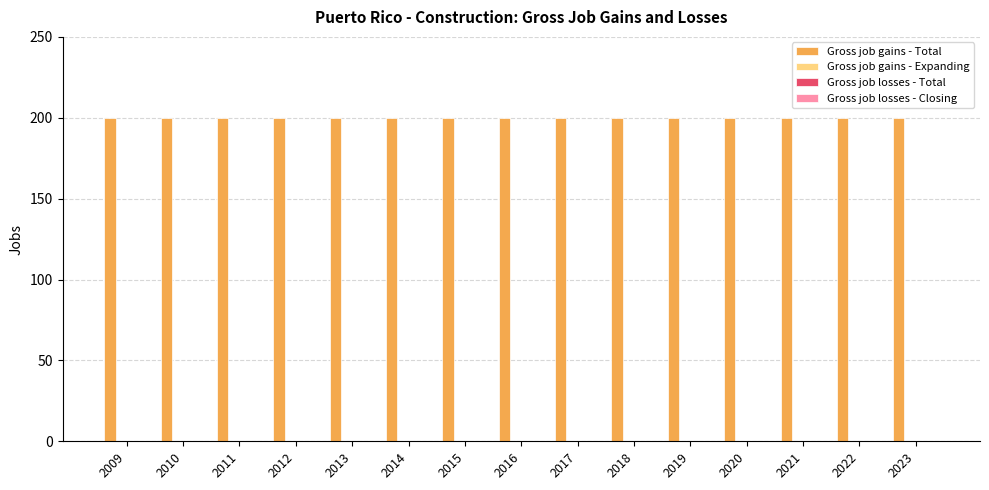

Reading left to right, what are all the values shown in this chart?

Gross job gains - Total: 2009=200	2010=200	2011=200	2012=200	2013=200	2014=200	2015=200	2016=200	2017=200	2018=200	2019=200	2020=200	2021=200	2022=200	2023=200
Gross job gains - Expanding: 2009=0	2010=0	2011=0	2012=0	2013=0	2014=0	2015=0	2016=0	2017=0	2018=0	2019=0	2020=0	2021=0	2022=0	2023=0
Gross job losses - Total: 2009=0	2010=0	2011=0	2012=0	2013=0	2014=0	2015=0	2016=0	2017=0	2018=0	2019=0	2020=0	2021=0	2022=0	2023=0
Gross job losses - Closing: 2009=0	2010=0	2011=0	2012=0	2013=0	2014=0	2015=0	2016=0	2017=0	2018=0	2019=0	2020=0	2021=0	2022=0	2023=0